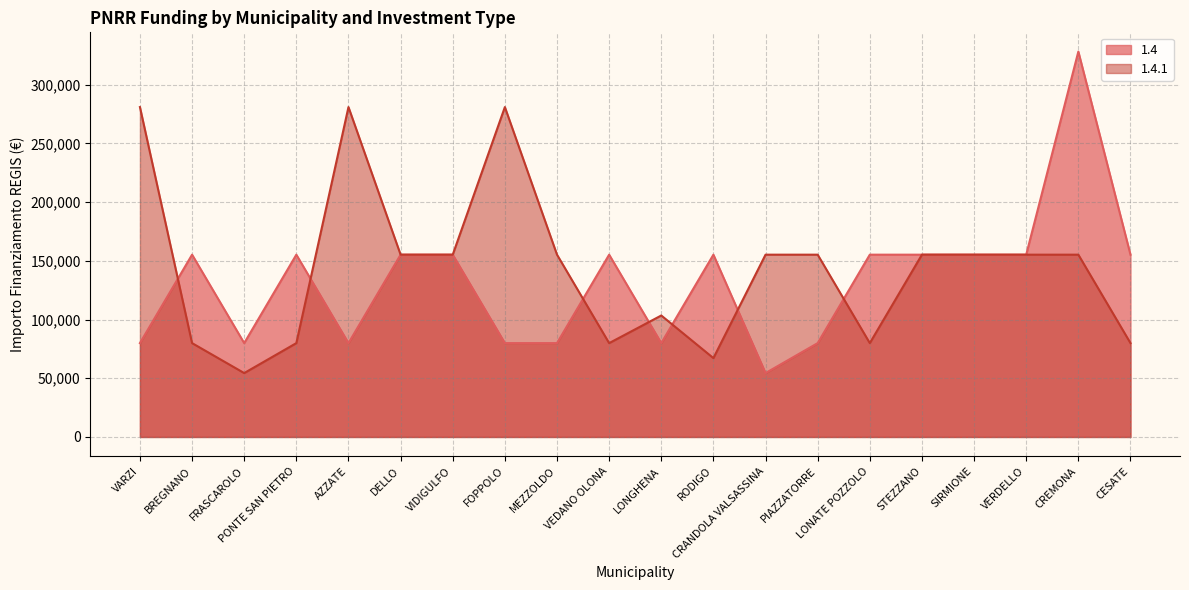

Which series has the largest total across all categories?

1.4.1